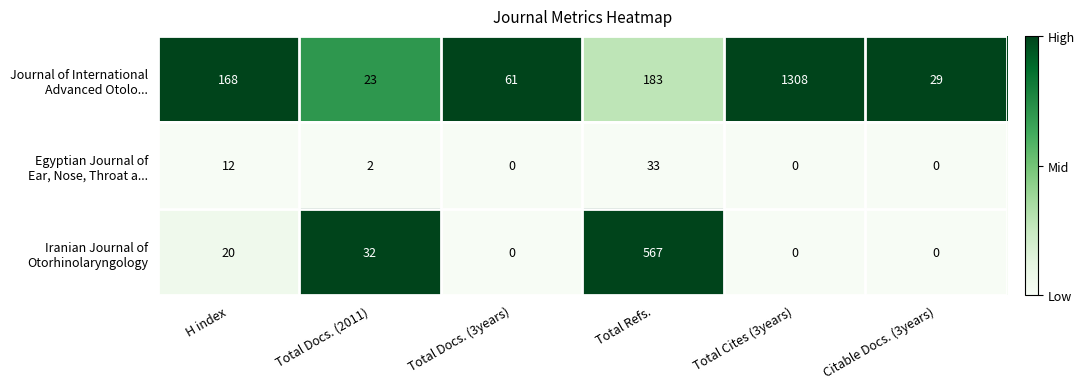

Count the number of data series in this chart.

3